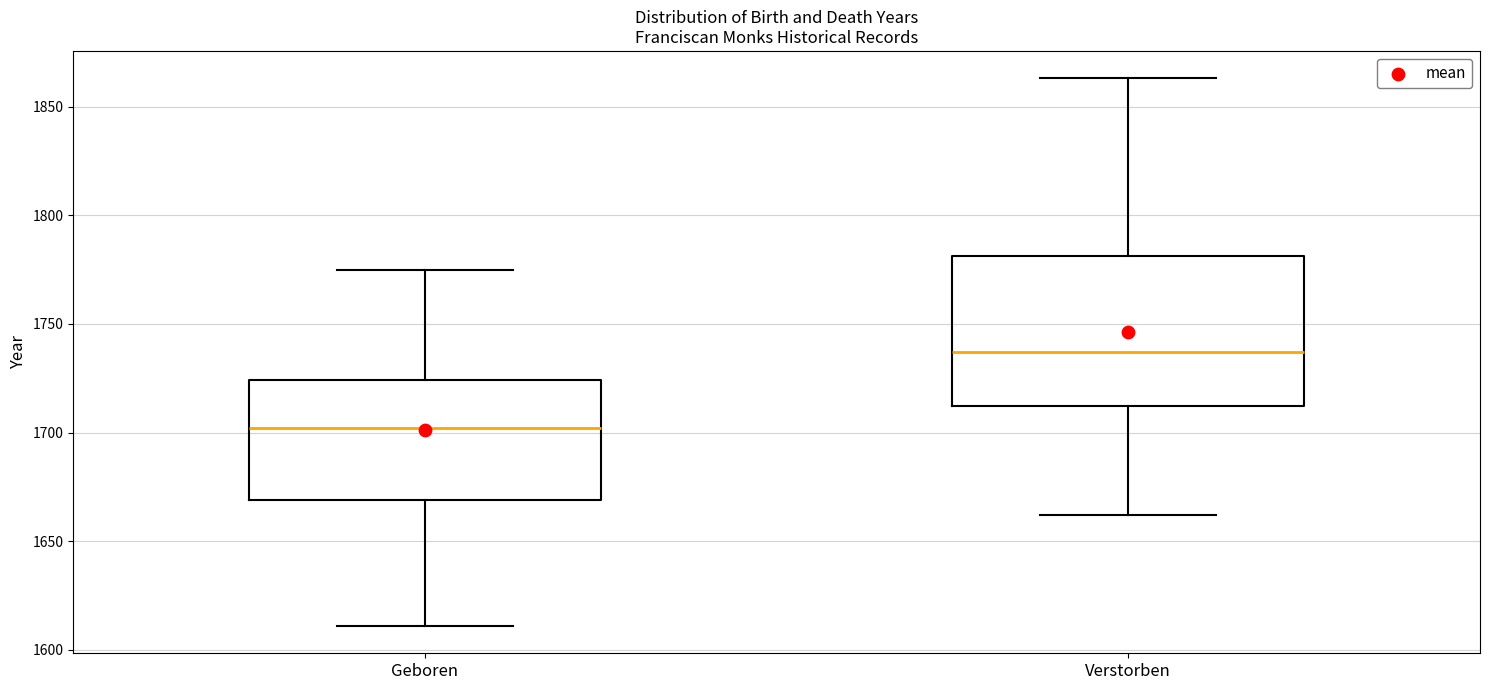

Reading left to right, read every box against the y-axis: the position of its median line, the range the box covers, and the ends of its whiskers. The values are not printed on the chart, so give them approximately, as read against the axis.

Geboren: median 1700, box 1670 to 1725, whiskers 1610 to 1775
Verstorben: median 1735, box 1710 to 1780, whiskers 1660 to 1865